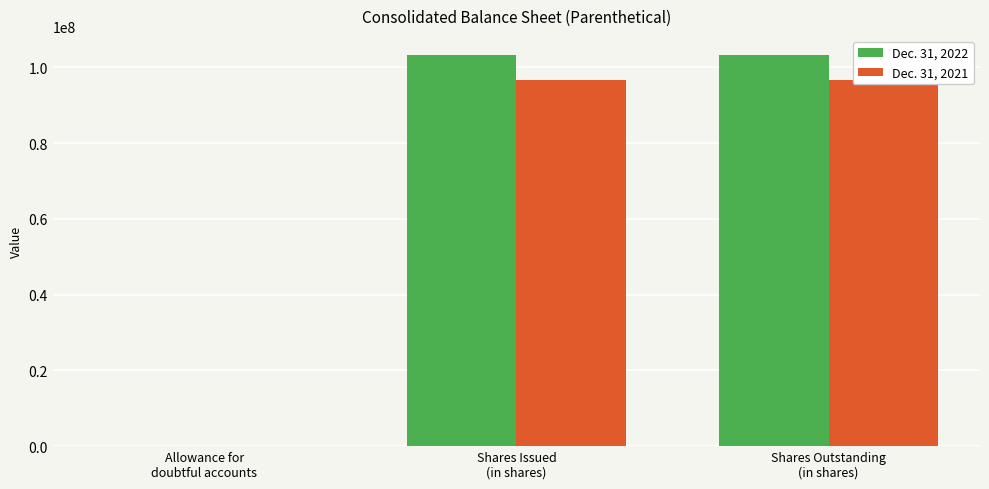

What position from the right is Shares Issued
(in shares)?

2